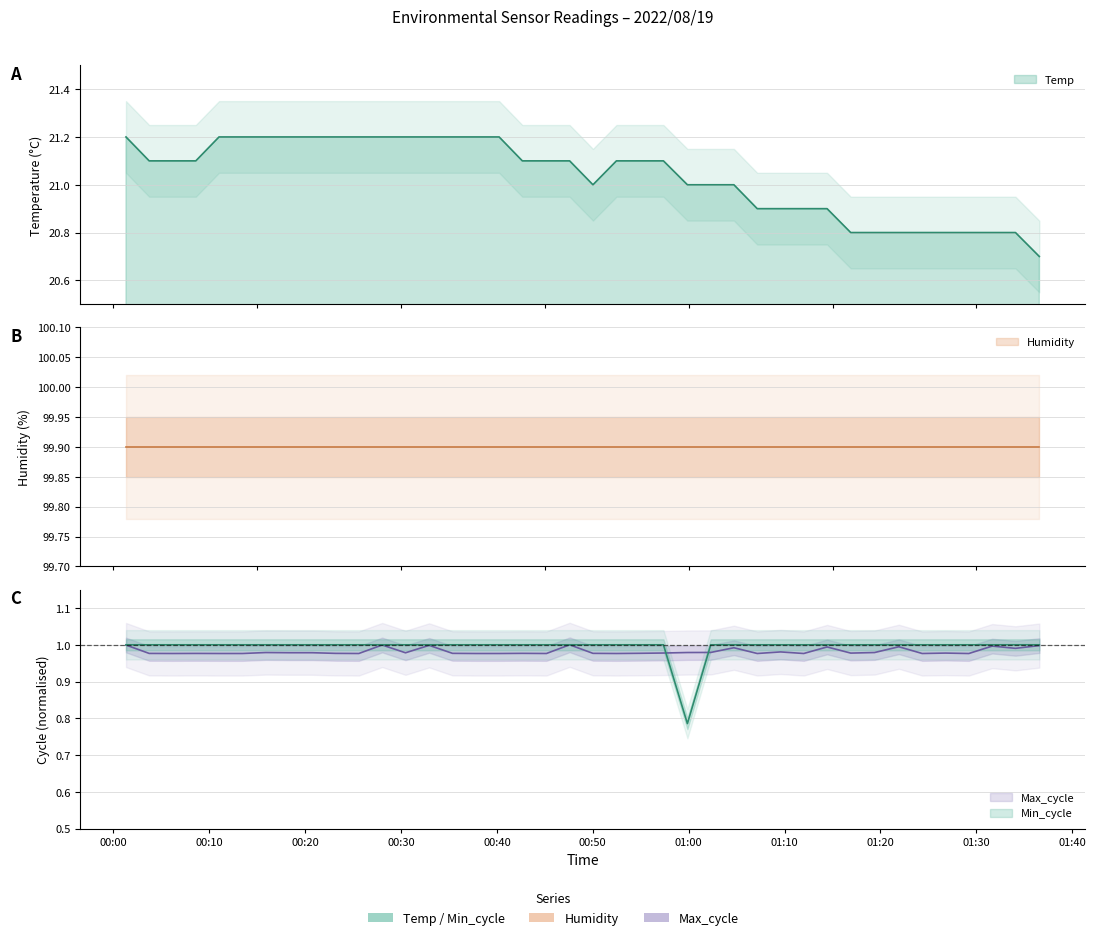

True or false: Max_cycle has a value of 1.0 at 00:11.

True